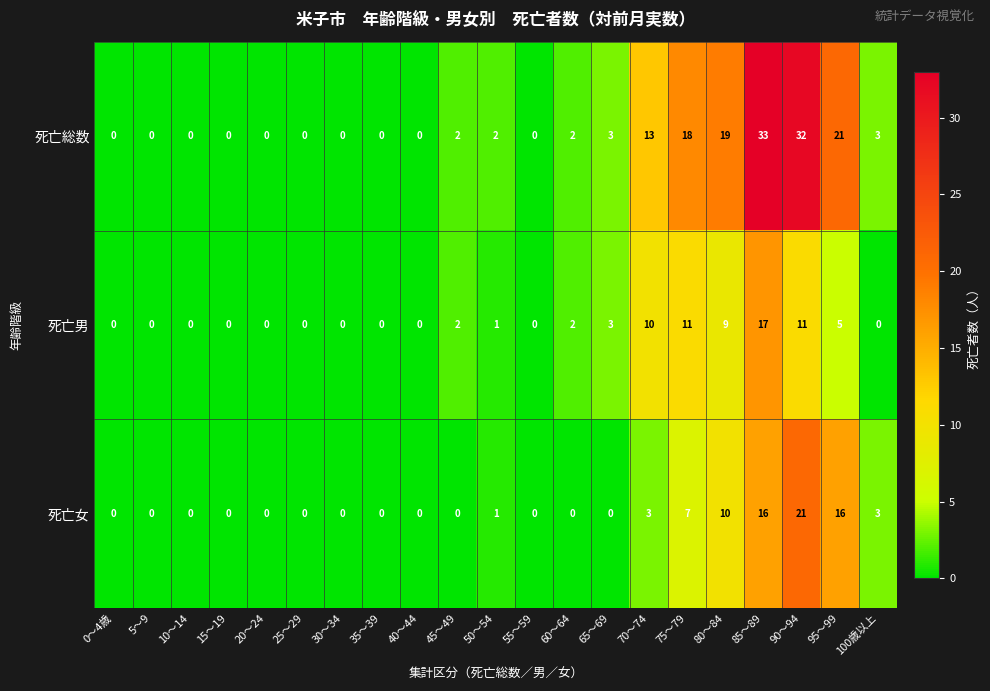

What is the difference between the highest and lowest values at 45～49?

2